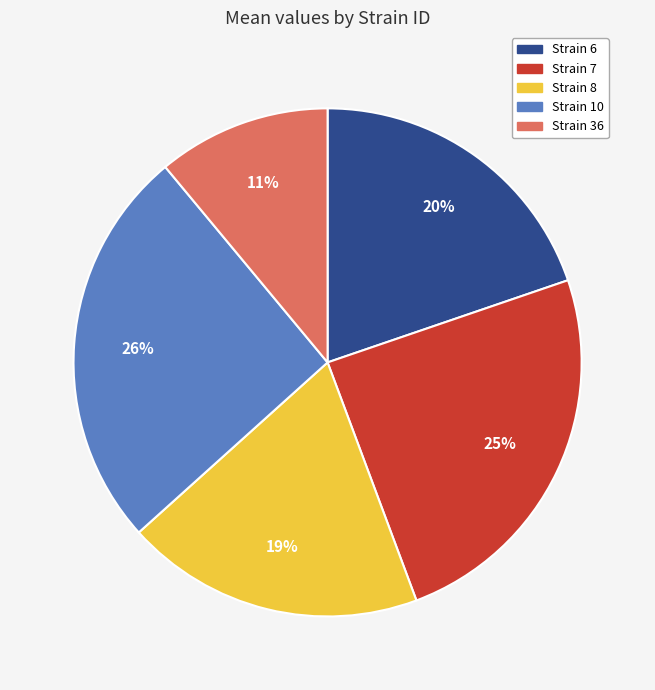

Does any single category account for the majority?

No